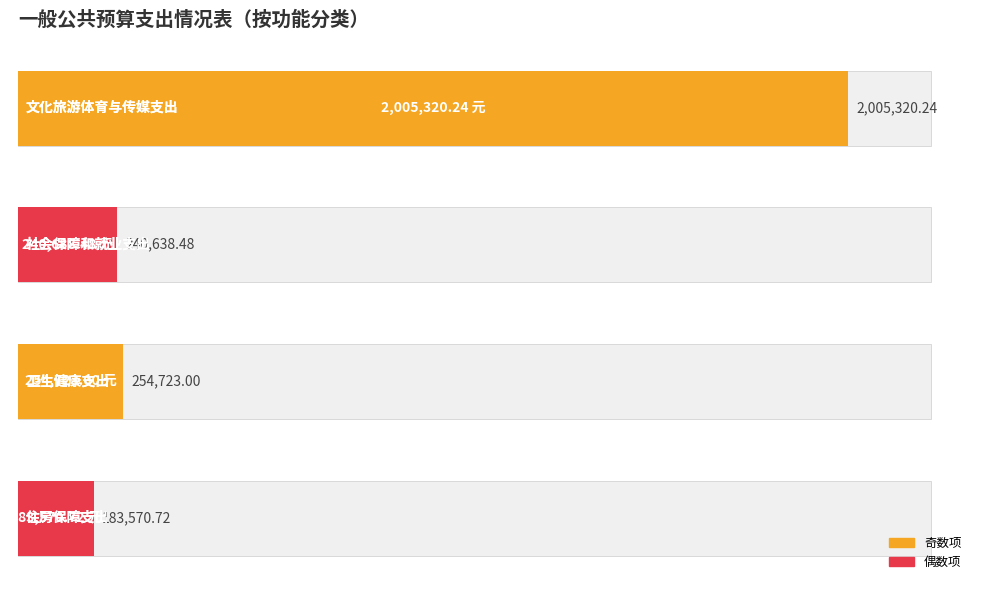

Reading left to right, transcribe all the data shown in this chart.

0=2005320.2	1=240638.5	2=254723.0	3=183570.7